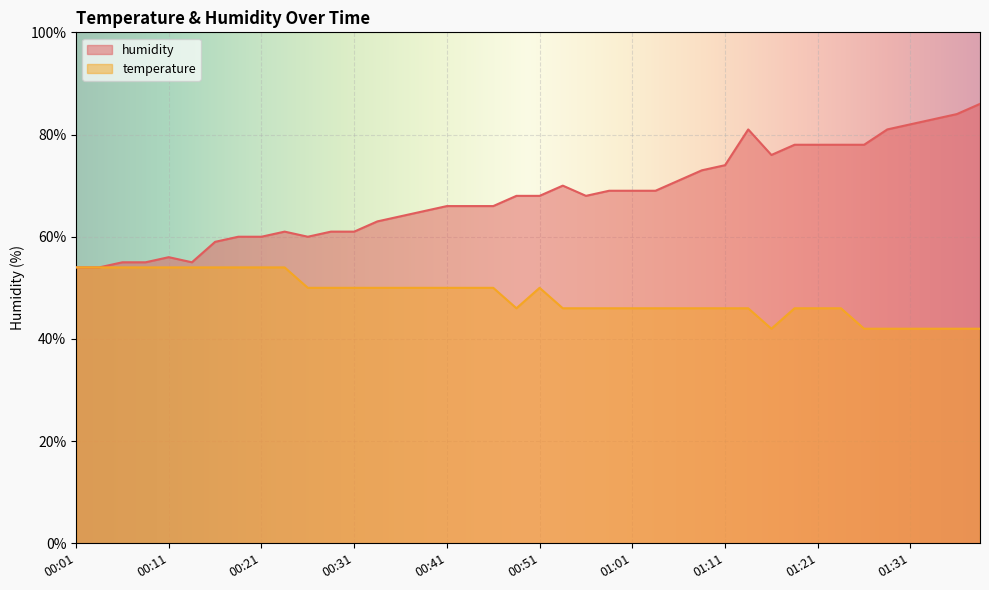

Which series has the largest range (max minus min)?

humidity